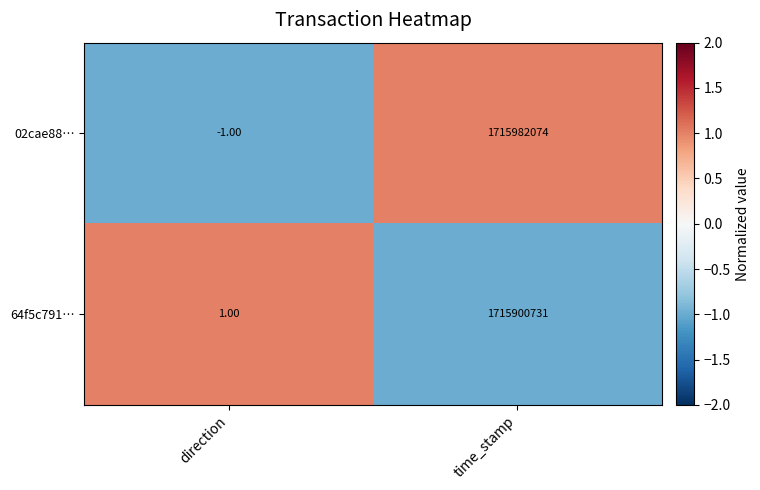

At how many categories does at least one series exceed 0?

2